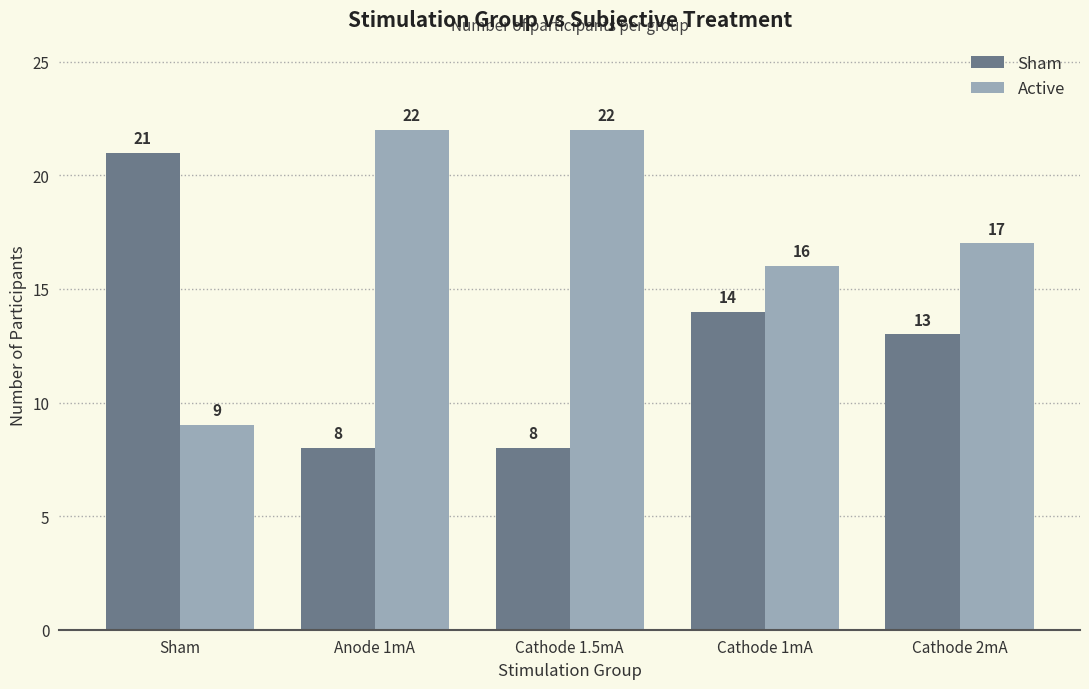

Reading left to right, list all the values displayed in this chart.

Sham: Sham=21	Anode 1mA=8	Cathode 1.5mA=8	Cathode 1mA=14	Cathode 2mA=13
Active: Sham=9	Anode 1mA=22	Cathode 1.5mA=22	Cathode 1mA=16	Cathode 2mA=17